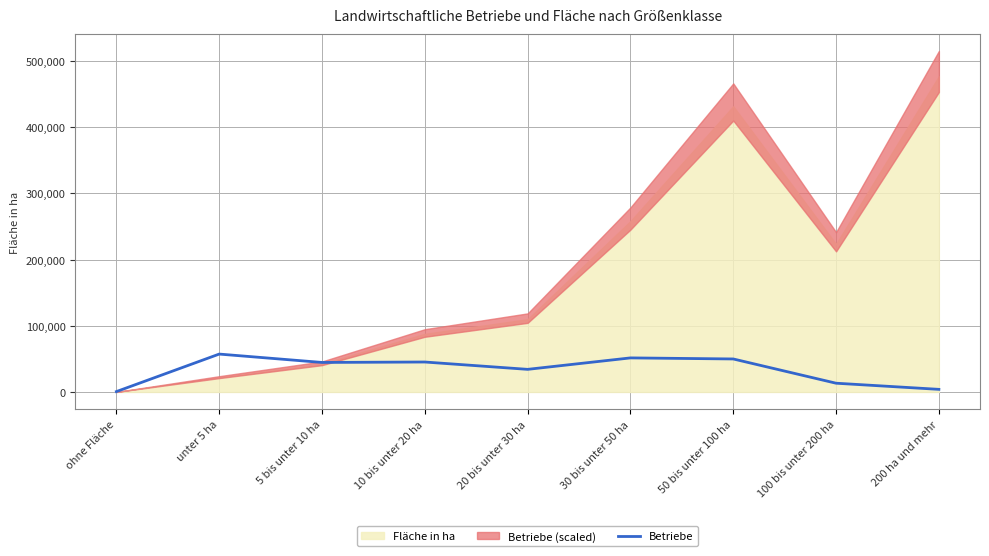

Reading left to right, transcribe all the data shown in this chart.

ohne Fläche=577.3	unter 5 ha=57238.2	5 bis unter 10 ha=44586.3	10 bis unter 20 ha=45243.8	20 bis unter 30 ha=34163.4	30 bis unter 50 ha=51457.5	50 bis unter 100 ha=49854.0	100 bis unter 200 ha=13221.2	200 ha und mehr=3944.7